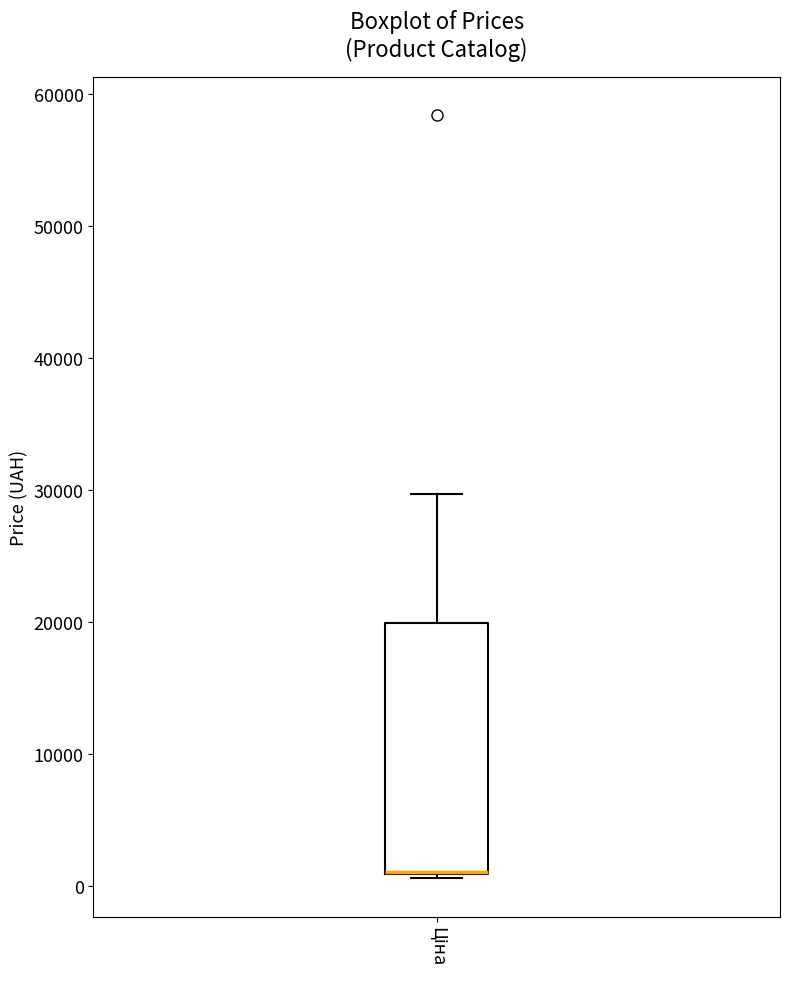

Transcribe this box plot: give where the median line is, the range the box spans, and where the two whiskers end, as read against the y-axis. The values are not printed on the chart, so give them approximately, as read against the axis.

median 1000 (drawn on the box's lower edge), box 1000 to 20000, whiskers 1000 (just below the box's lower edge) to 30000